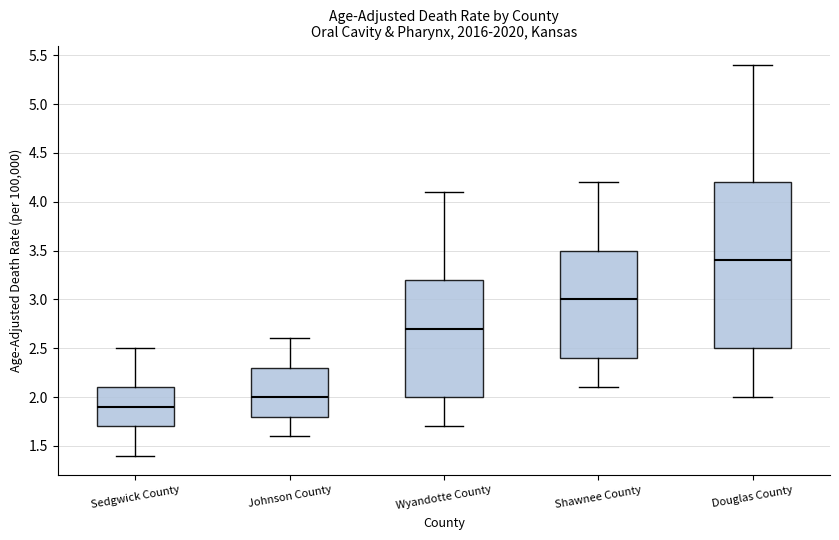

Where does the lower whisker of the box for Sedgwick County end on the y-axis? The values are not printed on the chart, so give them approximately, as read against the axis.

1.4